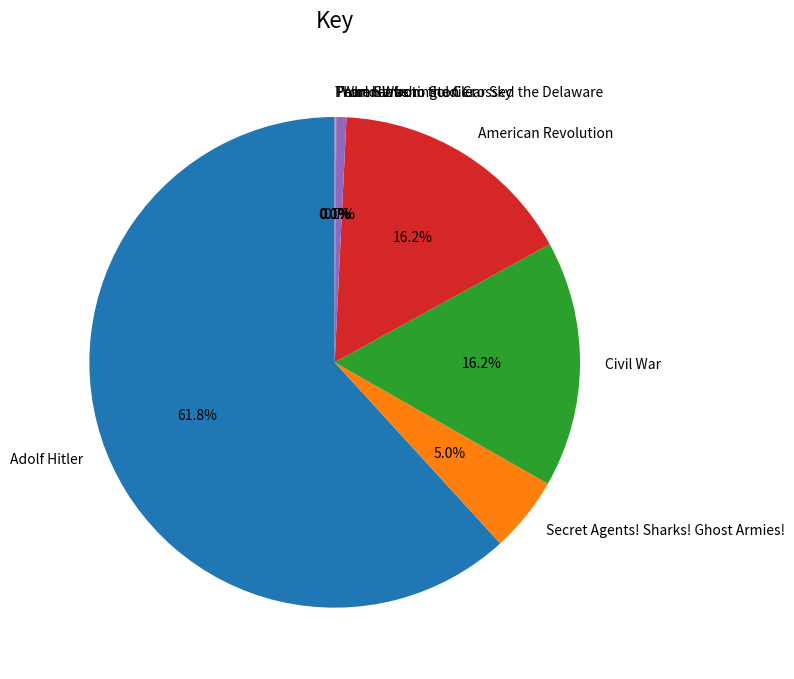

Is there a majority slice in this chart?

Yes